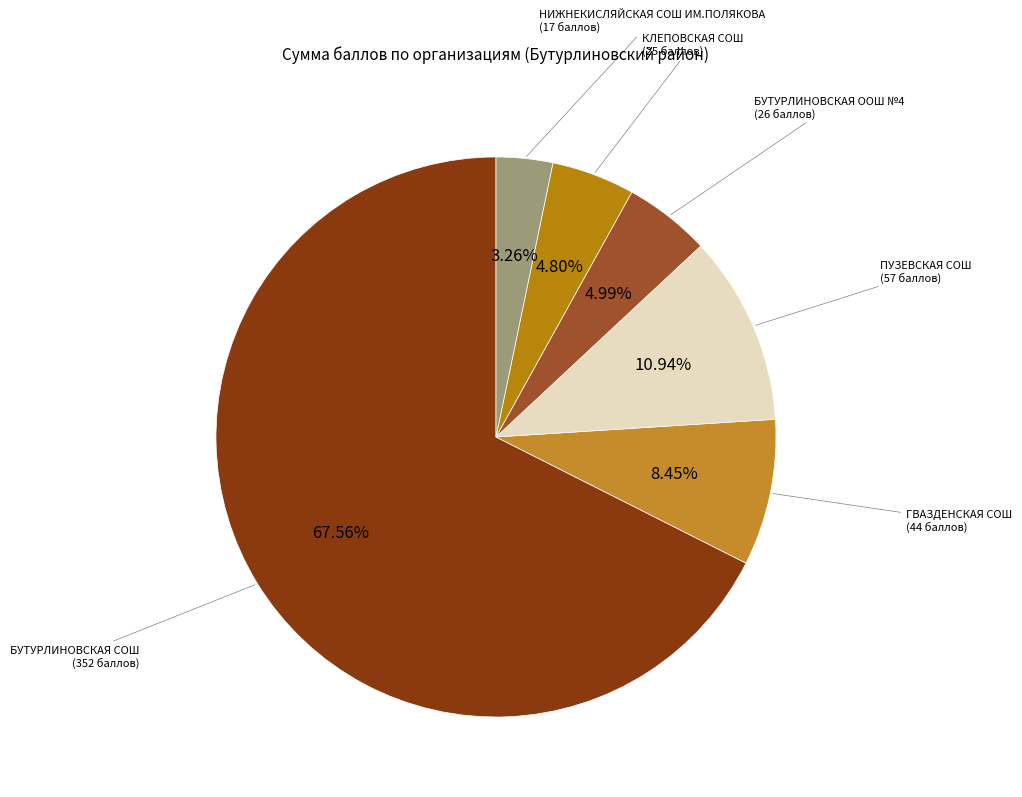

How many segments does this pie chart have?

6